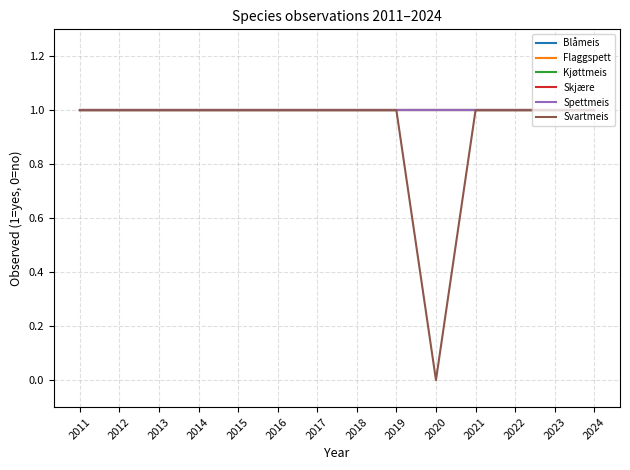

What is the total value across all series at 2013?

6